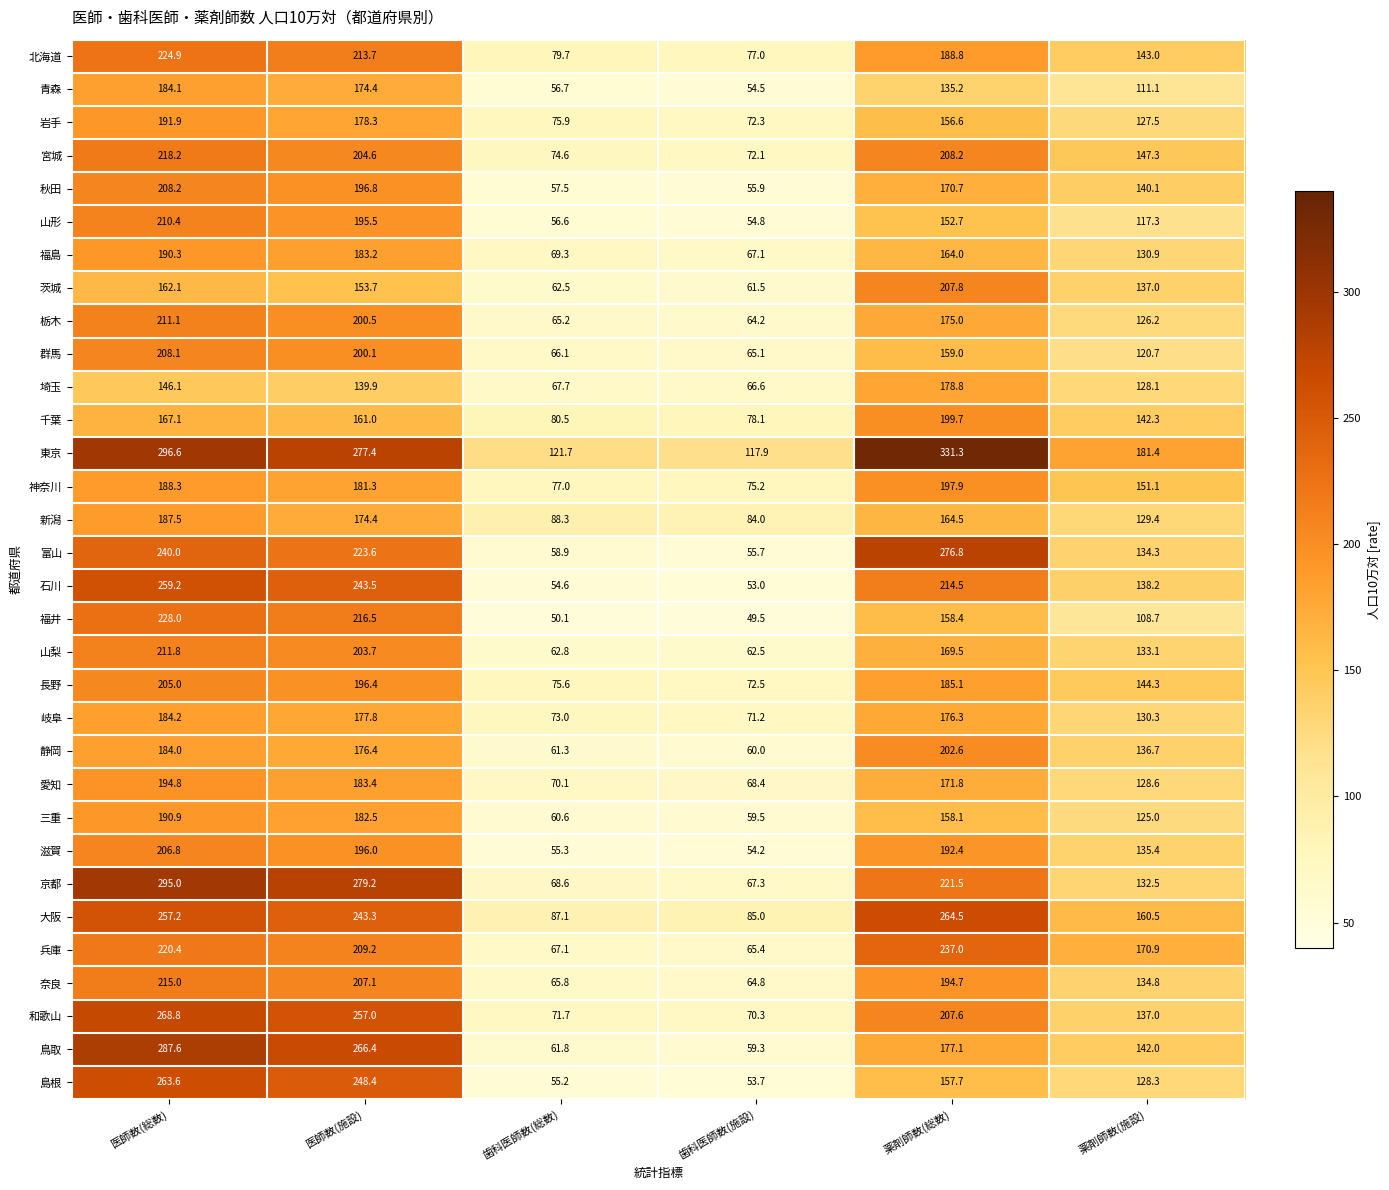

Is it true that 岩手 equals 75.9 at 歯科医師数(総数)?

True